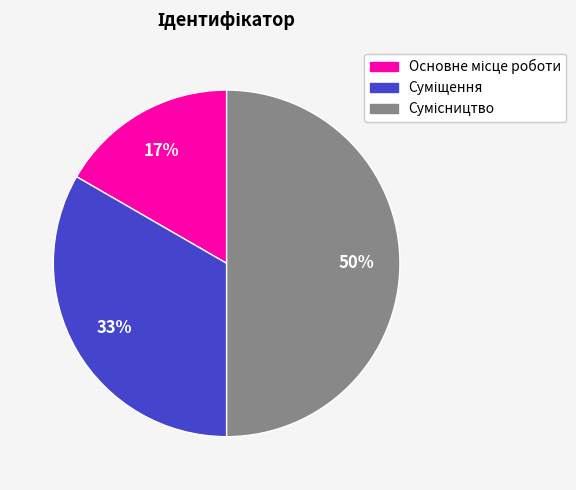

To the nearest percent, what is the difference between the largest and smallest slice percentages?

33%